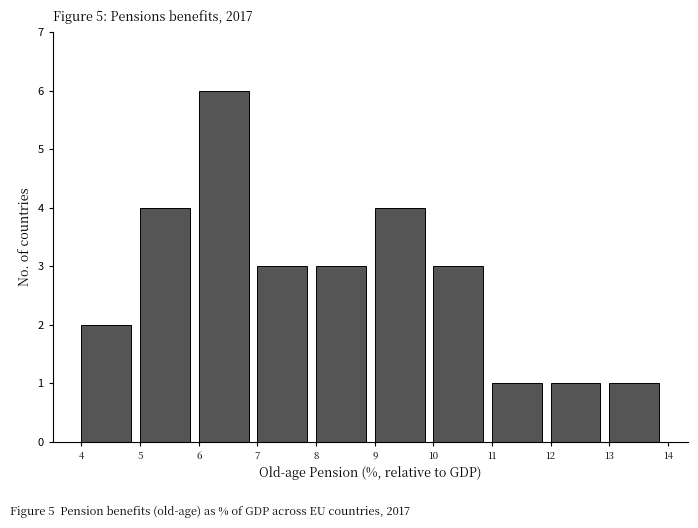

Which range on the x-axis has the tallest bar?

6 to 7